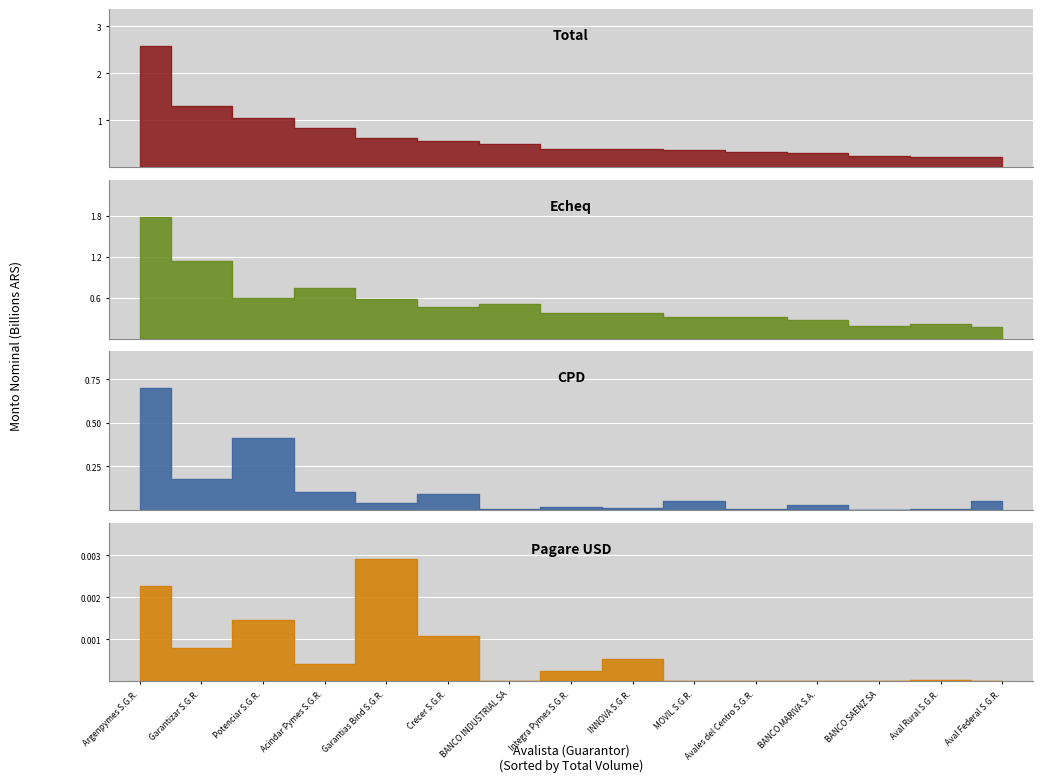

Reading right to left, extract all data points from this chart.

Total: Aval Federal S.G.R.=0.2	Aval Rural S.G.R.=0.2	BANCO SAENZ SA=0.2	BANCO MARIVA S.A.=0.3	Avales del Centro S.G.R.=0.3	MOVIL S.G.R.=0.4	INNOVA S.G.R.=0.4	Integra Pymes S.G.R.=0.4	BANCO INDUSTRIAL SA=0.5	Crecer S.G.R.=0.6	Garantias Bind S.G.R.=0.6	Acindar Pymes S.G.R.=0.8	Potenciar S.G.R.=1.1	Garantizar S.G.R.=1.3	Argenpymes S.G.R.=2.6
Echeq: Aval Federal S.G.R.=0.2	Aval Rural S.G.R.=0.2	BANCO SAENZ SA=0.2	BANCO MARIVA S.A.=0.3	Avales del Centro S.G.R.=0.3	MOVIL S.G.R.=0.3	INNOVA S.G.R.=0.4	Integra Pymes S.G.R.=0.4	BANCO INDUSTRIAL SA=0.5	Crecer S.G.R.=0.5	Garantias Bind S.G.R.=0.6	Acindar Pymes S.G.R.=0.7	Potenciar S.G.R.=0.6	Garantizar S.G.R.=1.1	Argenpymes S.G.R.=1.8
CPD: Aval Federal S.G.R.=0.1	Aval Rural S.G.R.=0.0	BANCO SAENZ SA=0.0	BANCO MARIVA S.A.=0.0	Avales del Centro S.G.R.=0.0	MOVIL S.G.R.=0.1	INNOVA S.G.R.=0.0	Integra Pymes S.G.R.=0.0	BANCO INDUSTRIAL SA=0.0	Crecer S.G.R.=0.1	Garantias Bind S.G.R.=0.0	Acindar Pymes S.G.R.=0.1	Potenciar S.G.R.=0.4	Garantizar S.G.R.=0.2	Argenpymes S.G.R.=0.7
Pagare USD: Aval Federal S.G.R.=0.0	Aval Rural S.G.R.=0.0	BANCO SAENZ SA=0.0	BANCO MARIVA S.A.=0.0	Avales del Centro S.G.R.=0.0	MOVIL S.G.R.=0.0	INNOVA S.G.R.=0.0	Integra Pymes S.G.R.=0.0	BANCO INDUSTRIAL SA=0.0	Crecer S.G.R.=0.0	Garantias Bind S.G.R.=0.0	Acindar Pymes S.G.R.=0.0	Potenciar S.G.R.=0.0	Garantizar S.G.R.=0.0	Argenpymes S.G.R.=0.0